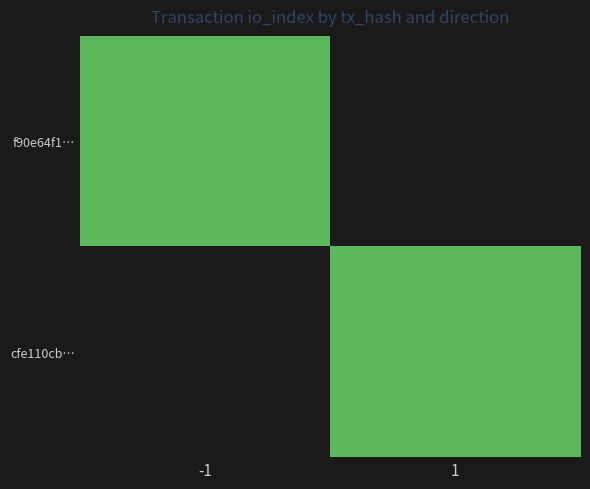

Which series has the largest total across all categories?

f90e64f1…